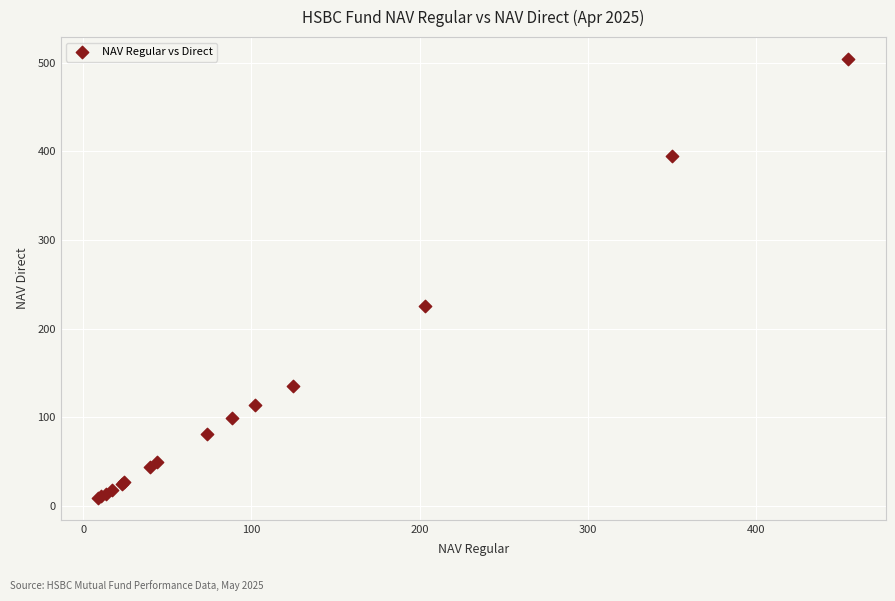

What Y value in the scatter plot is closest to 256?

226.0